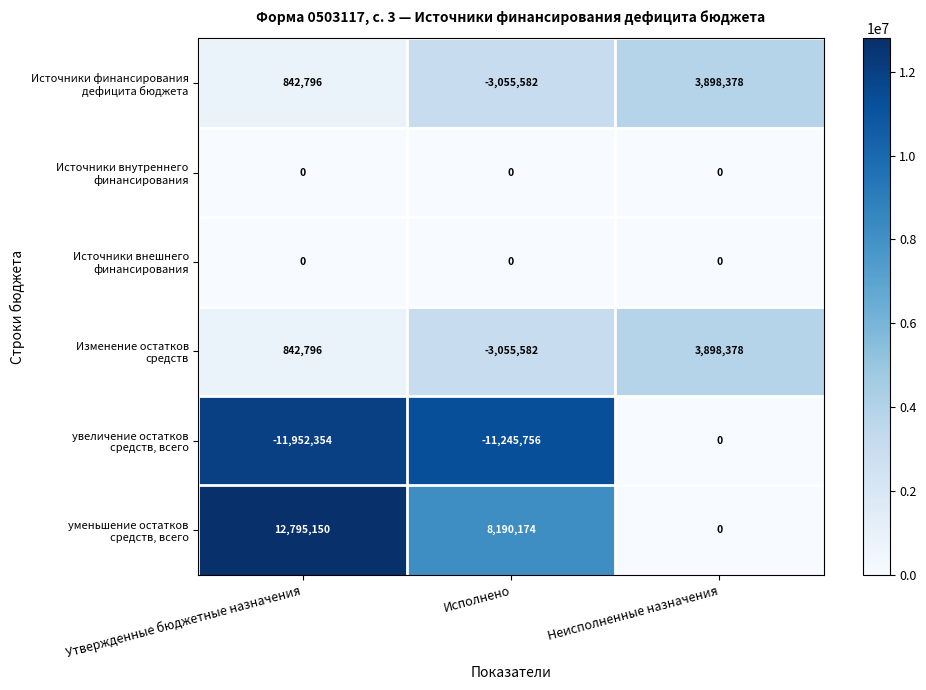

What is the difference between the highest and lowest values at Утвержденные бюджетные назначения?

24747504